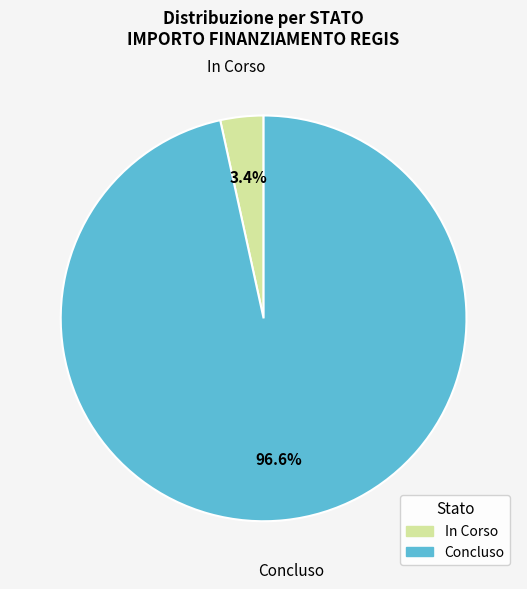

What portion of the pie excludes Concluso?

3.4%